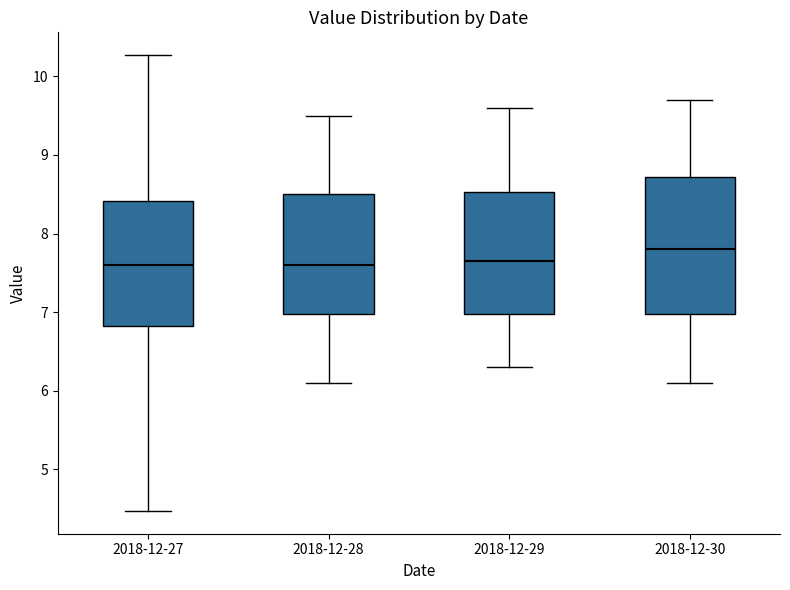

Which box's median line is the highest?

2018-12-30